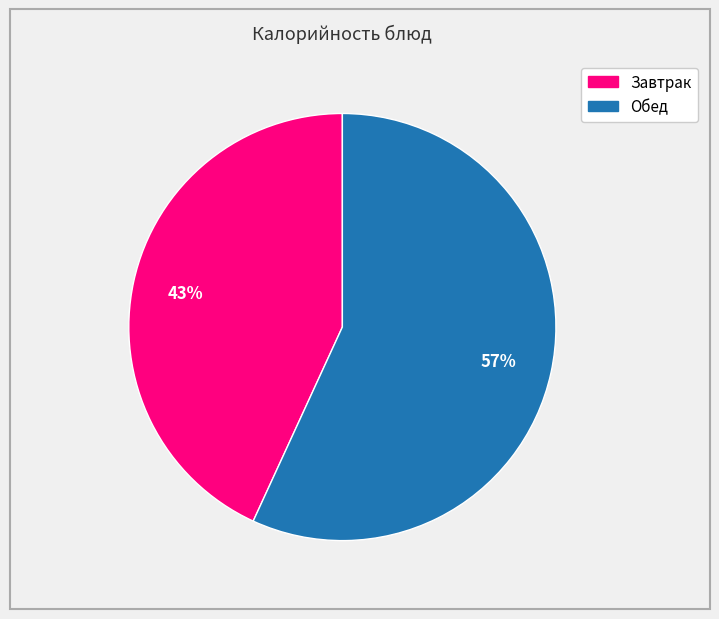

To the nearest percent, what is the difference between the largest and smallest slice percentages?

14%